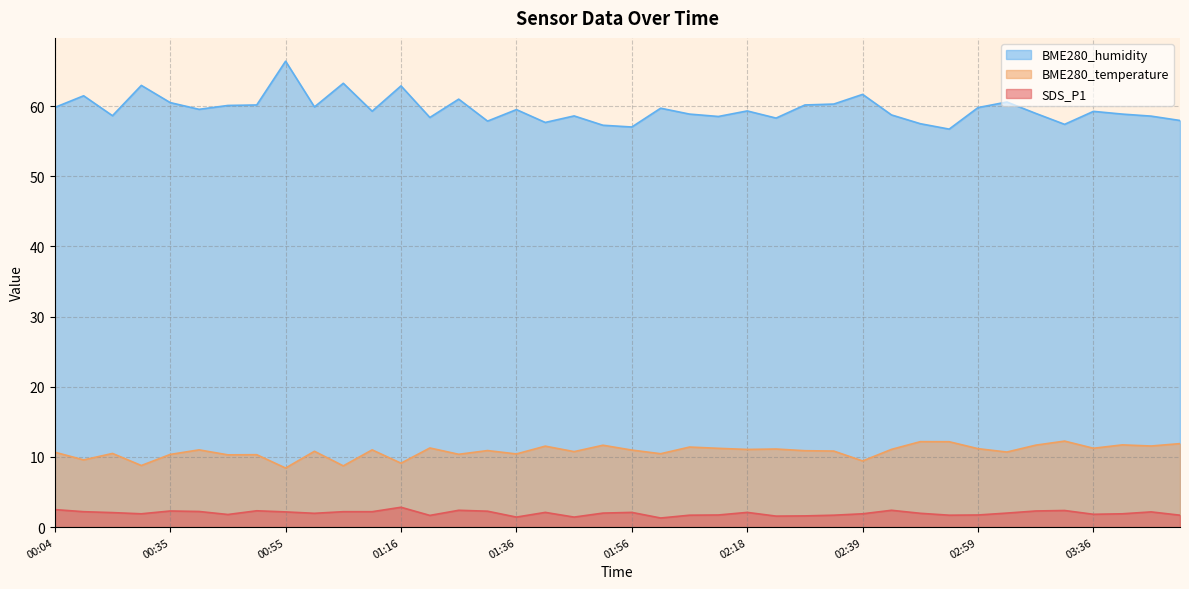

What is the approximate value of SDS_P1 at 02:39?

1.9